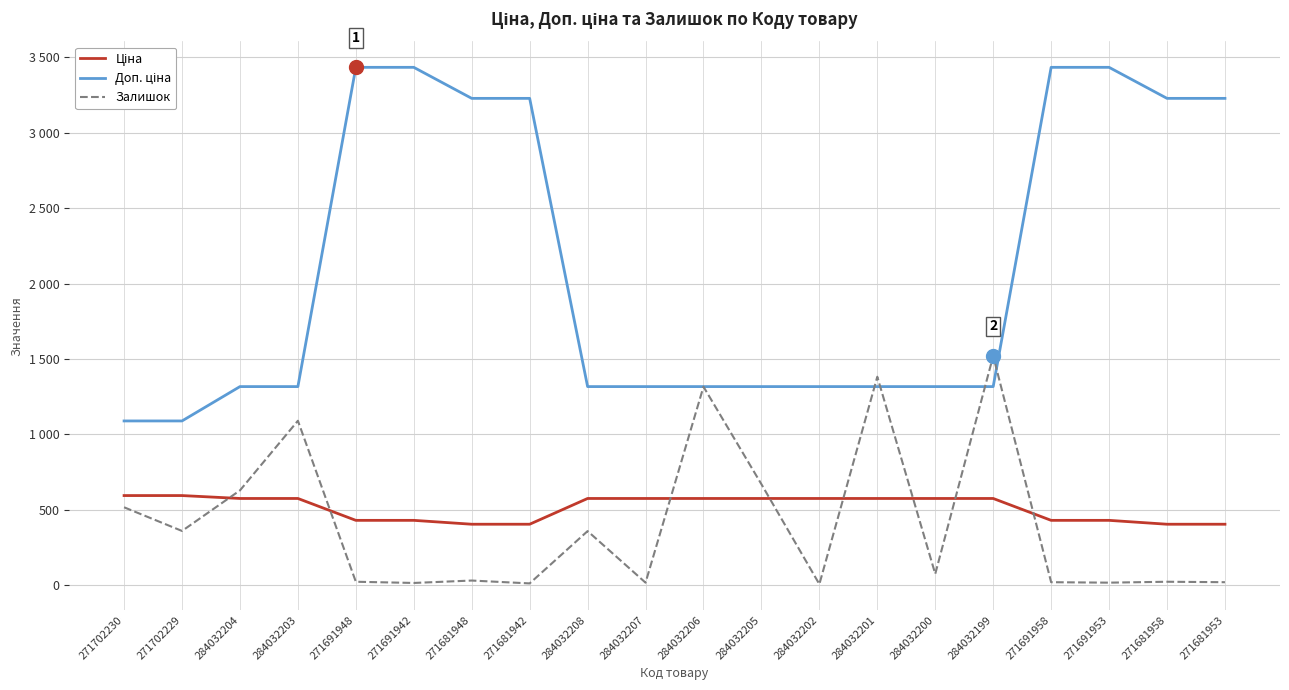

Reading left to right, what are all the values shown in this chart?

Ціна: 271702230=593.8	271702229=593.8	284032204=574.5	284032203=574.5	271691948=429.3	271691942=429.3	271681948=403.6	271681942=403.6	284032208=574.5	284032207=574.5	284032206=574.5	284032205=574.5	284032202=574.5	284032201=574.5	284032200=574.5	284032199=574.5	271691958=429.3	271691953=429.3	271681958=403.6	271681953=403.6
Доп. ціна: 271702230=1088.8	271702229=1088.8	284032204=1316.7	284032203=1316.7	271691948=3434.6	271691942=3434.6	271681948=3228.8	271681942=3228.8	284032208=1316.7	284032207=1316.7	284032206=1316.7	284032205=1316.7	284032202=1316.7	284032201=1316.7	284032200=1316.7	284032199=1316.7	271691958=3434.6	271691953=3434.6	271681958=3228.8	271681953=3228.8
Залишок: 271702230=516.0	271702229=359.0	284032204=628.0	284032203=1090.0	271691948=22.0	271691942=14.0	271681948=30.0	271681942=11.0	284032208=358.0	284032207=16.0	284032206=1316.0	284032205=669.0	284032202=6.0	284032201=1382.0	284032200=74.0	284032199=1520.0	271691958=19.0	271691953=16.0	271681958=22.0	271681953=19.0